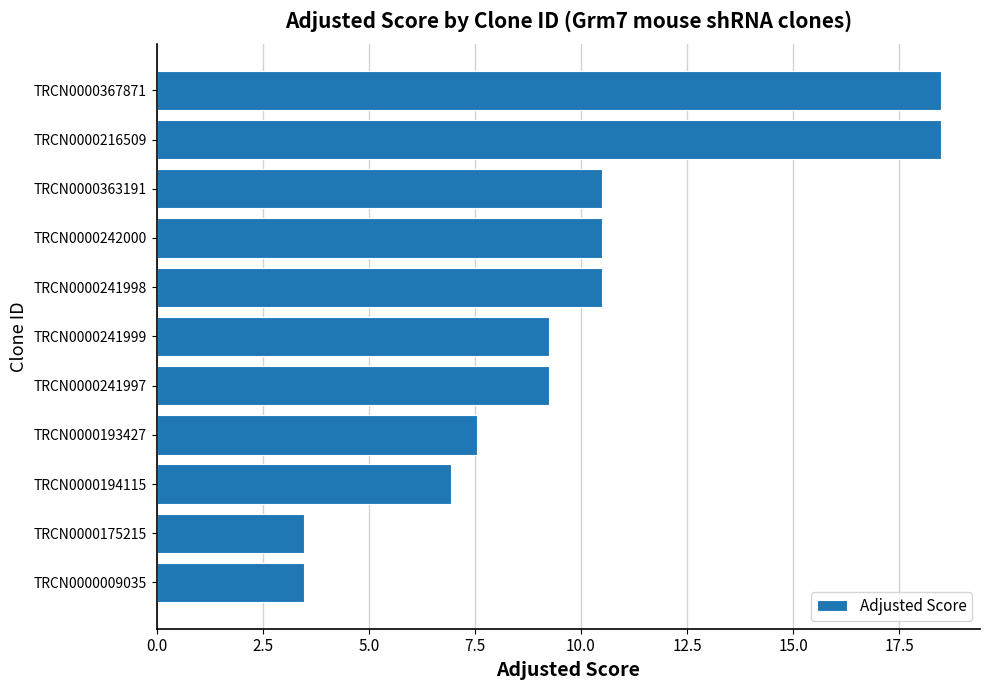

How many categories are shown in the chart?

11